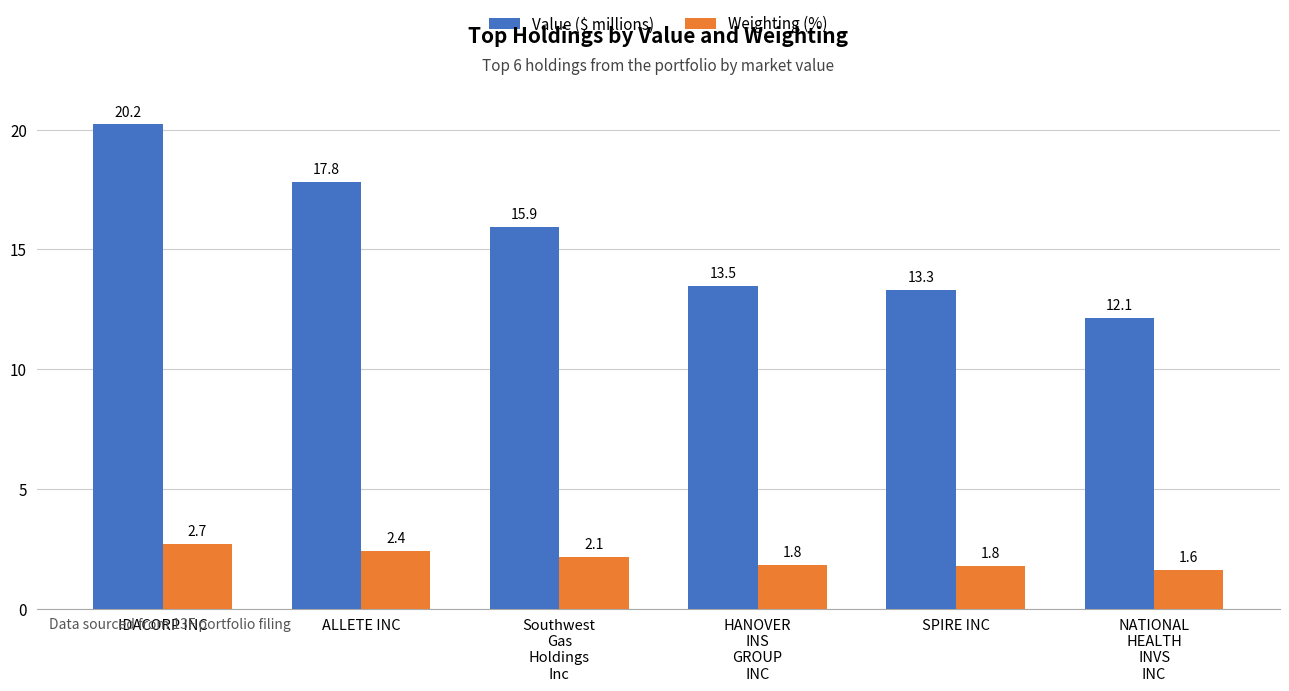

Rank the series at Southwest
Gas
Holdings
Inc from lowest to highest value.

Weighting (%), Value ($ millions)